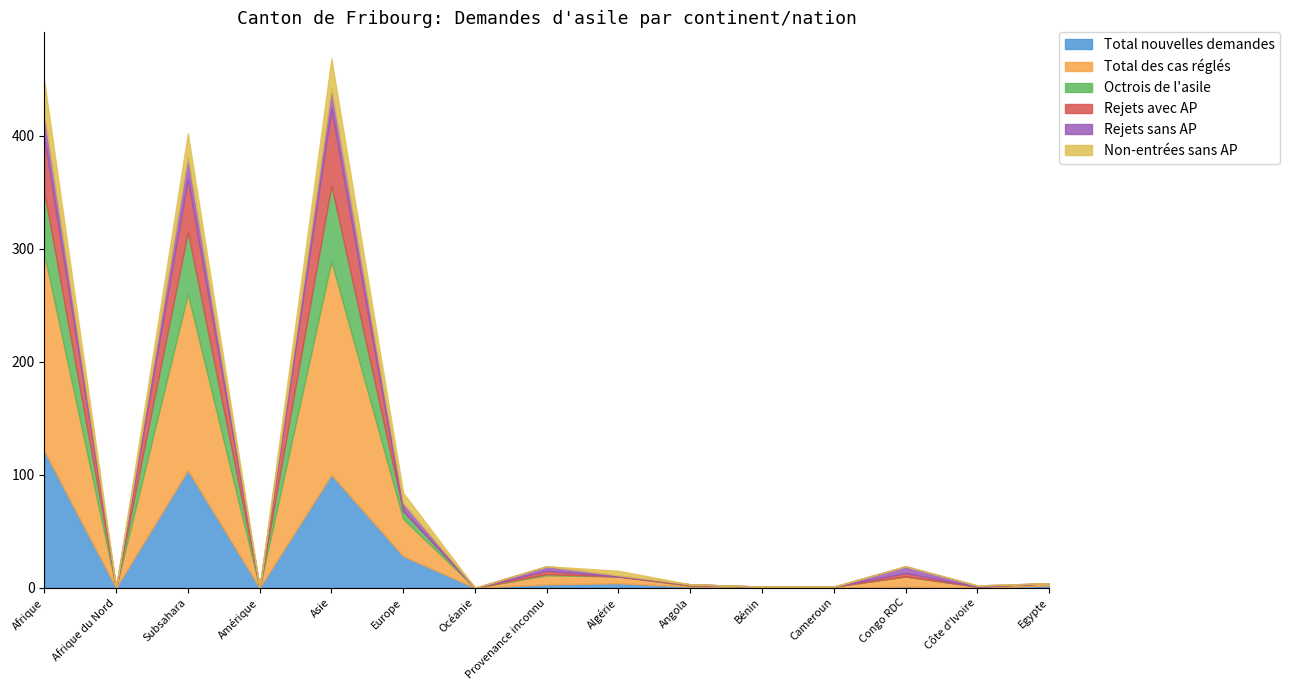

What is the label of the 2nd point from the right?

Côte d'Ivoire